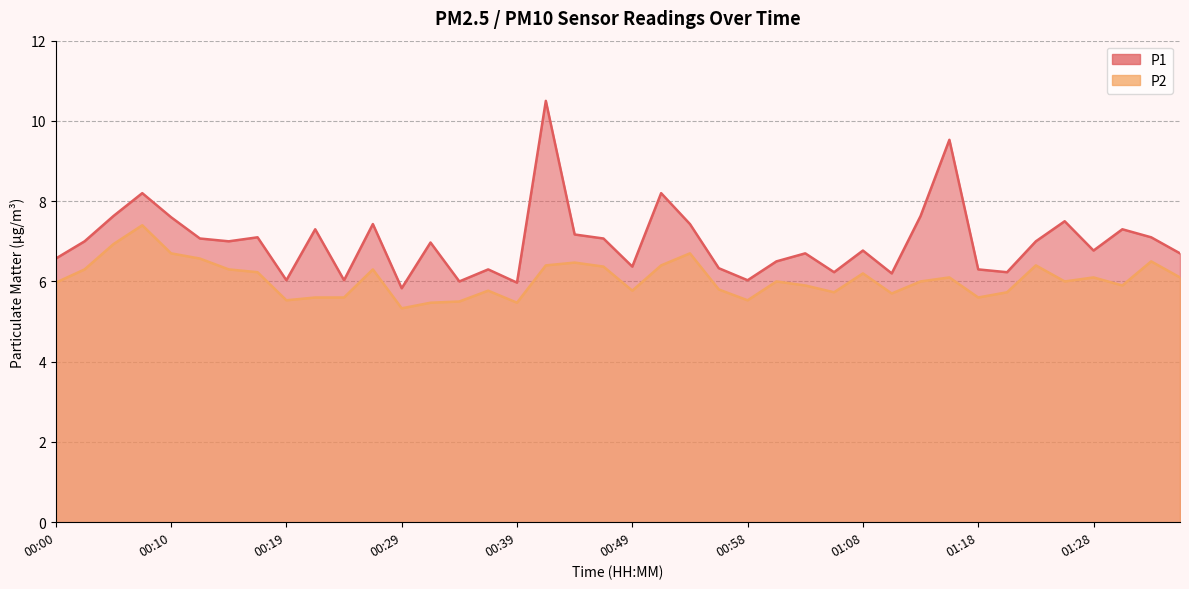

Which series has the widest spread of values?

P1